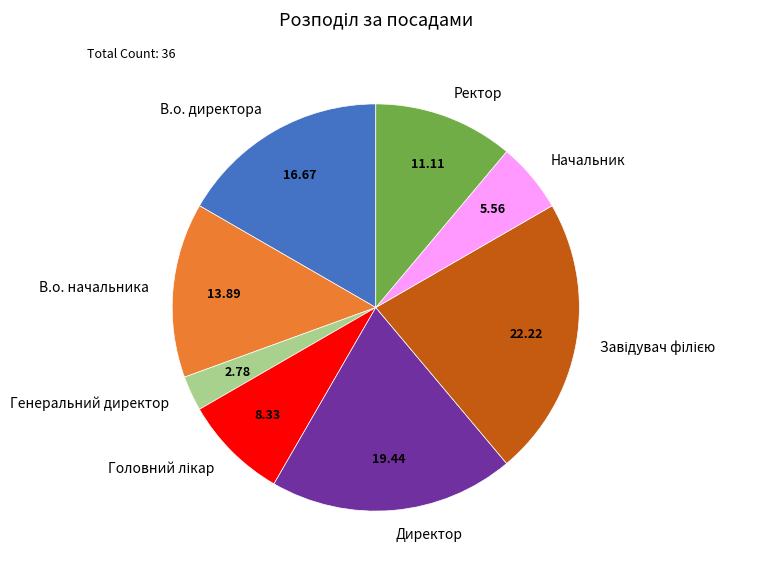

Combined, do В.о. начальника and Генеральний директор account for over 50%?

No